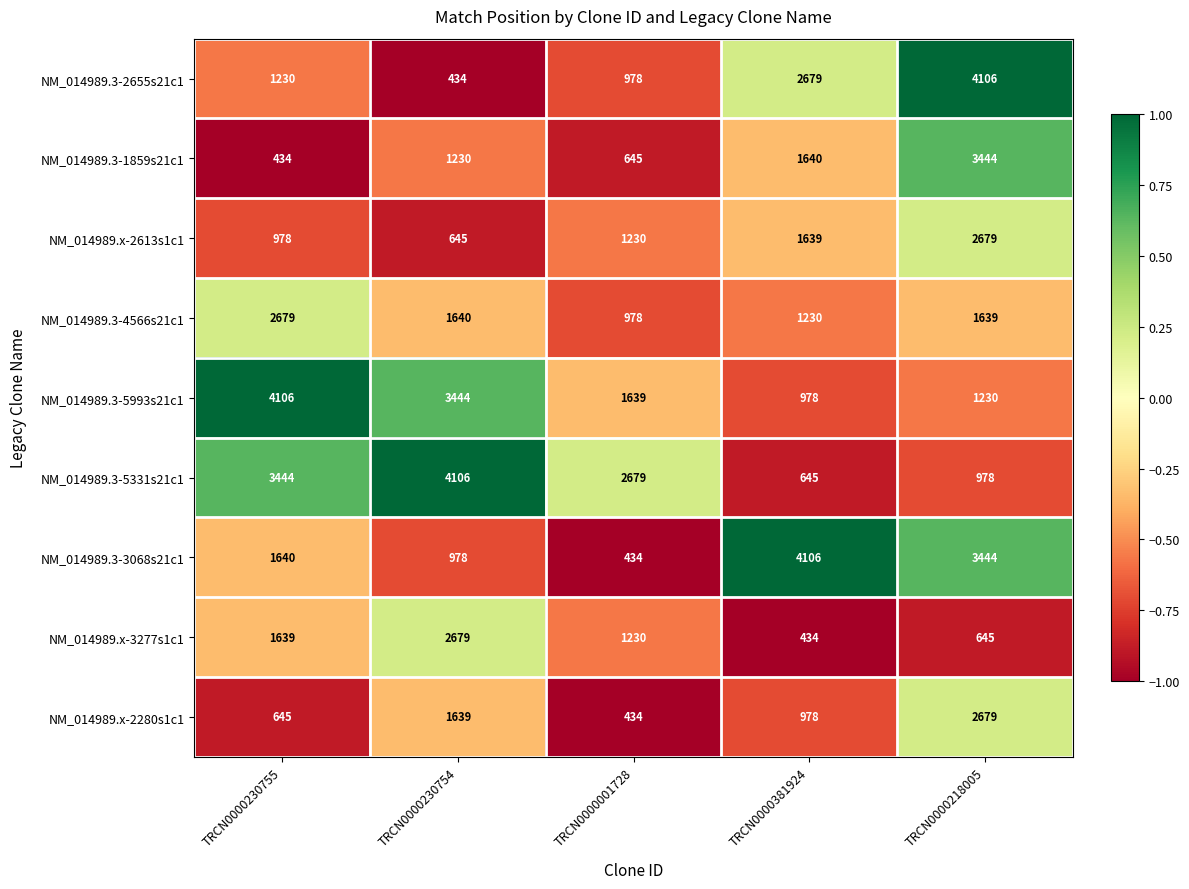

At which category is the sum across all series the highest?

TRCN0000218005